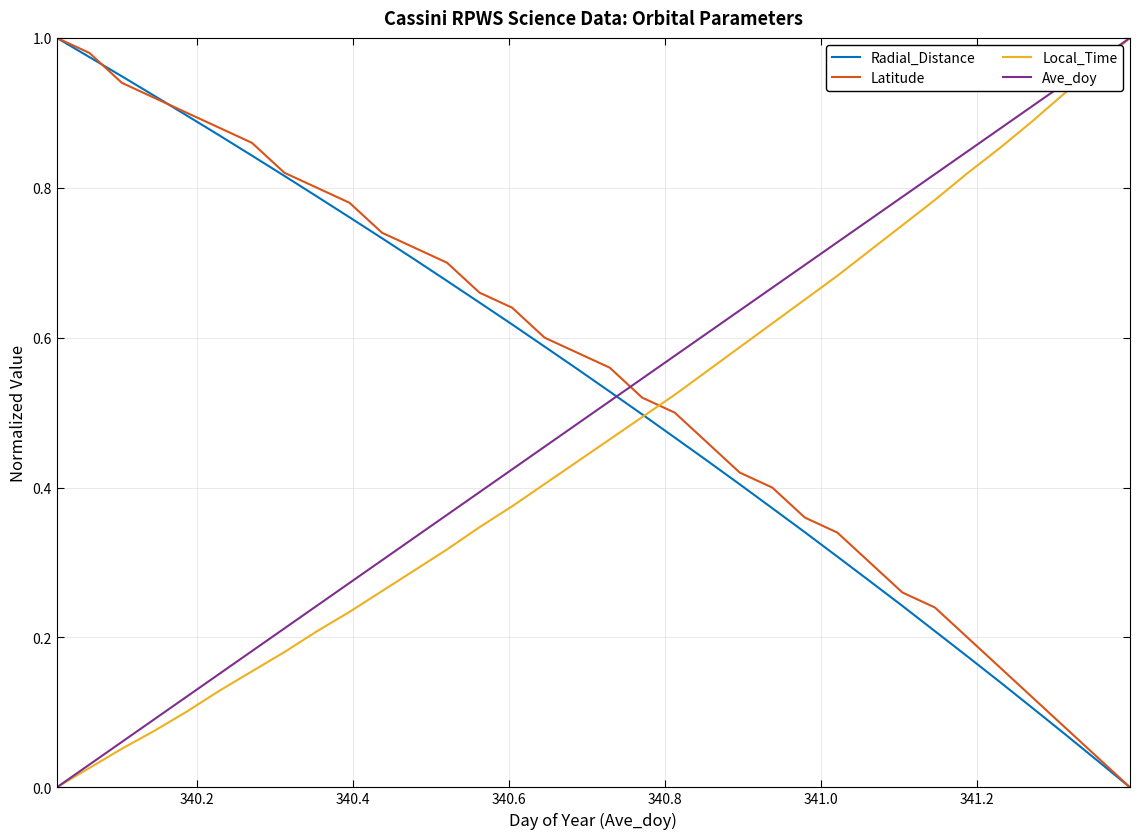

Which series ends up on top after the final intersection of Ave_doy and Radial_Distance?

Ave_doy